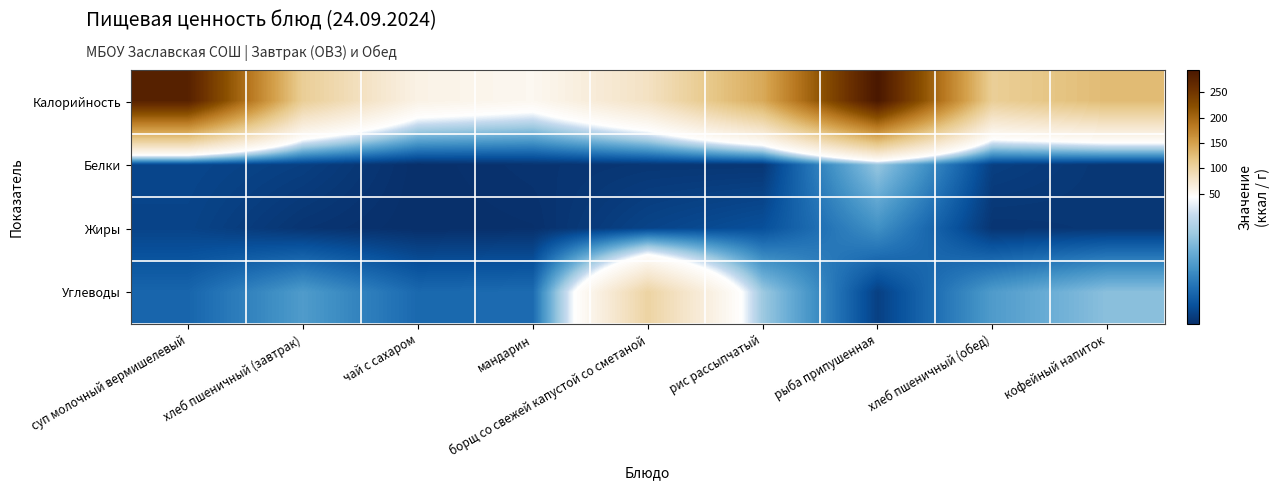

Reading left to right, list all the values displayed in this chart.

Калорийность: суп молочный вермишелевый=278.3	хлеб пшеничный (завтрак)=107.2	чай с сахаром=59.9	мандарин=53.0	борщ со свежей капустой со сметаной=82.0	рис рассыпчатый=141.6	рыба припушенная=293.8	хлеб пшеничный (обед)=107.2	кофейный напиток=126.9
Белки: суп молочный вермишелевый=4.4	хлеб пшеничный (завтрак)=3.1	чай с сахаром=0.1	мандарин=0.9	борщ со свежей капустой со сметаной=1.4	рис рассыпчатый=1.4	рыба припушенная=30.4	хлеб пшеничный (обед)=3.1	кофейный напиток=1.4
Жиры: суп молочный вермишелевый=3.9	хлеб пшеничный (завтрак)=1.1	чай с сахаром=0.0	мандарин=0.3	борщ со свежей капустой со сметаной=3.9	рис рассыпчатый=6.2	рыба припушенная=18.6	хлеб пшеничный (обед)=1.1	кофейный напиток=1.5
Углеводы: суп молочный вермишелевый=10.4	хлеб пшеничный (завтрак)=20.9	чай с сахаром=11.0	мандарин=11.5	борщ со свежей капустой со сметаной=100.2	рис рассыпчатый=31.1	рыба припушенная=3.2	хлеб пшеничный (обед)=20.9	кофейный напиток=28.9